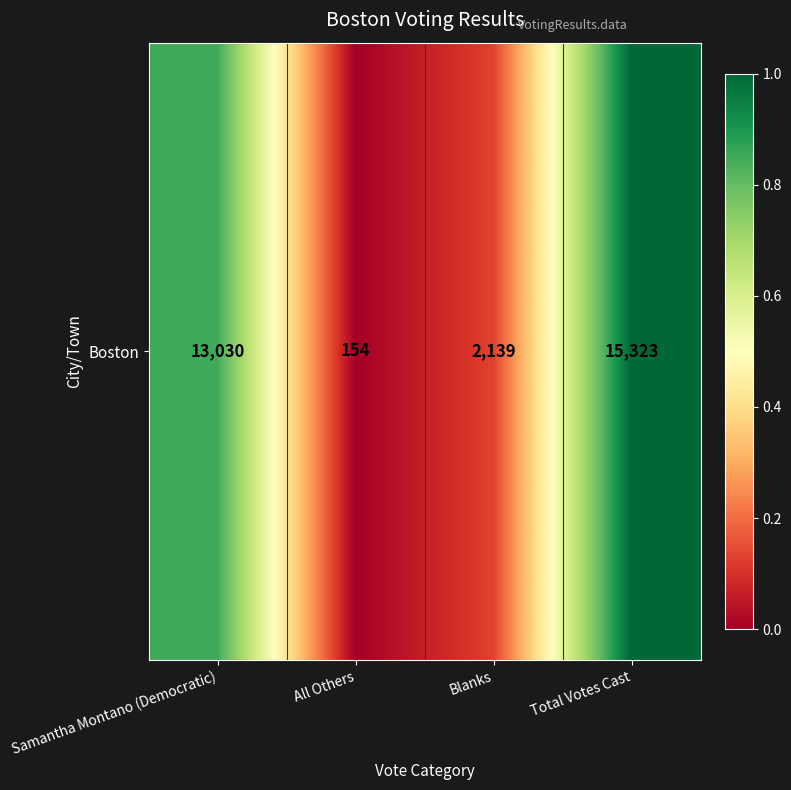

Count the number of values greater than 0.

3